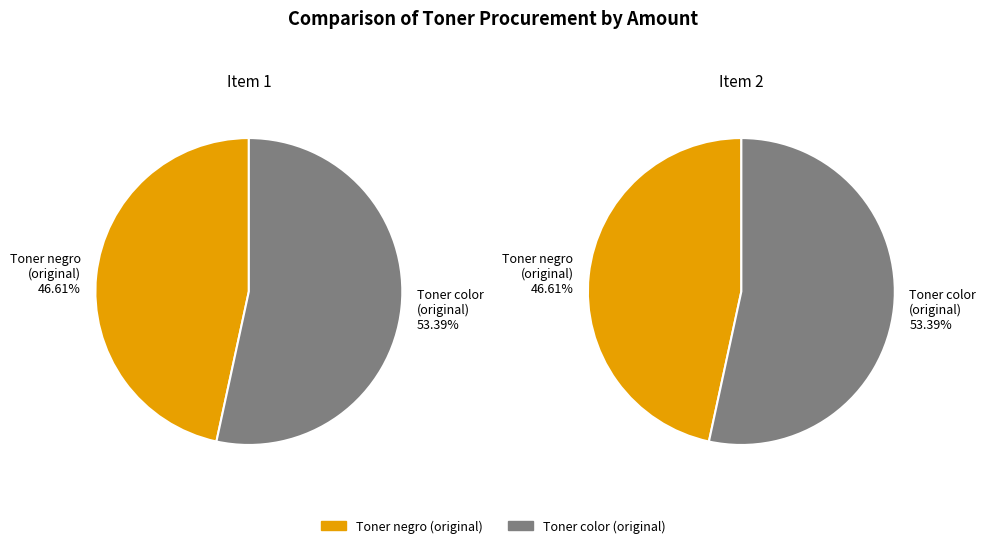

Rank the categories by value from lowest to highest.

Toner para impresora negro (original), Toner para impresora color (original)